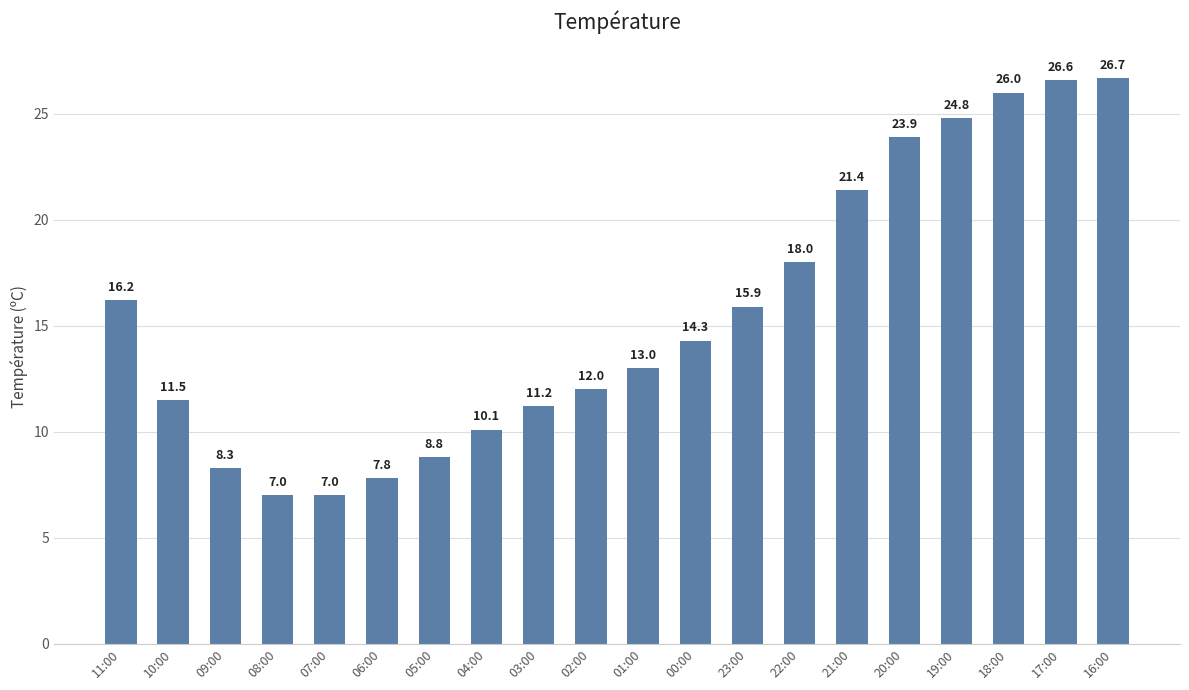

Is it true that the value at 01:00 is 13.0?

True